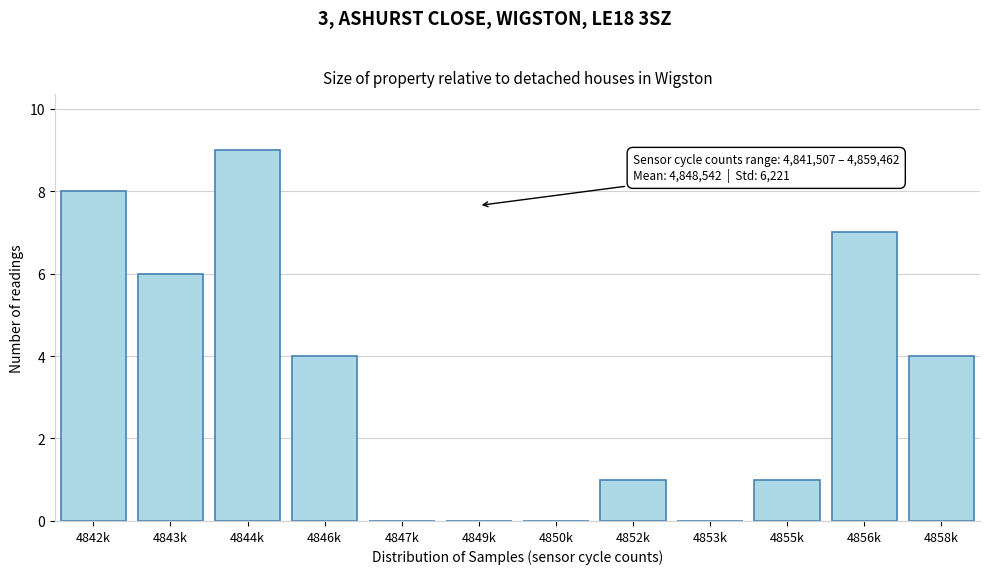

Reading left to right, extract all data points from this chart.

4842k=8	4843k=6	4844k=9	4846k=4	4847k=0	4849k=0	4850k=0	4852k=1	4853k=0	4855k=1	4856k=7	4858k=4